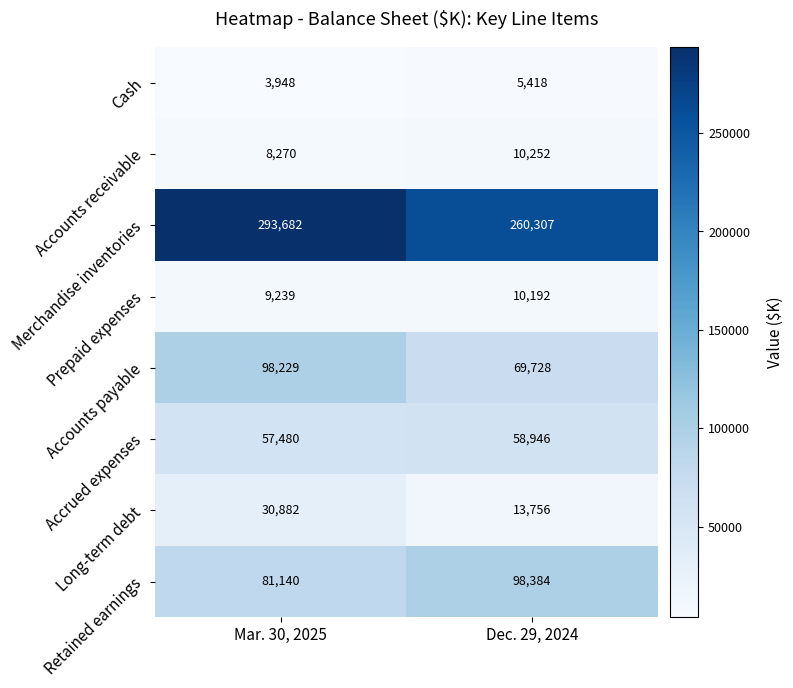

List the series in order of their peak value, highest first.

Merchandise inventories, Retained earnings, Accounts payable, Accrued expenses, Long-term debt, Accounts receivable, Prepaid expenses, Cash